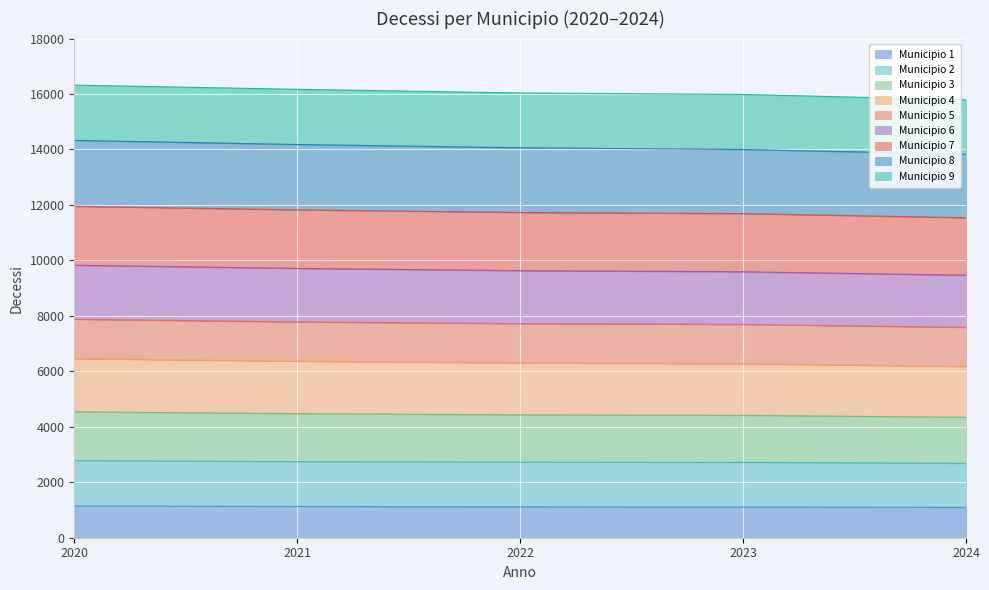

Which category has the highest value in the Municipio 4 series?

2020